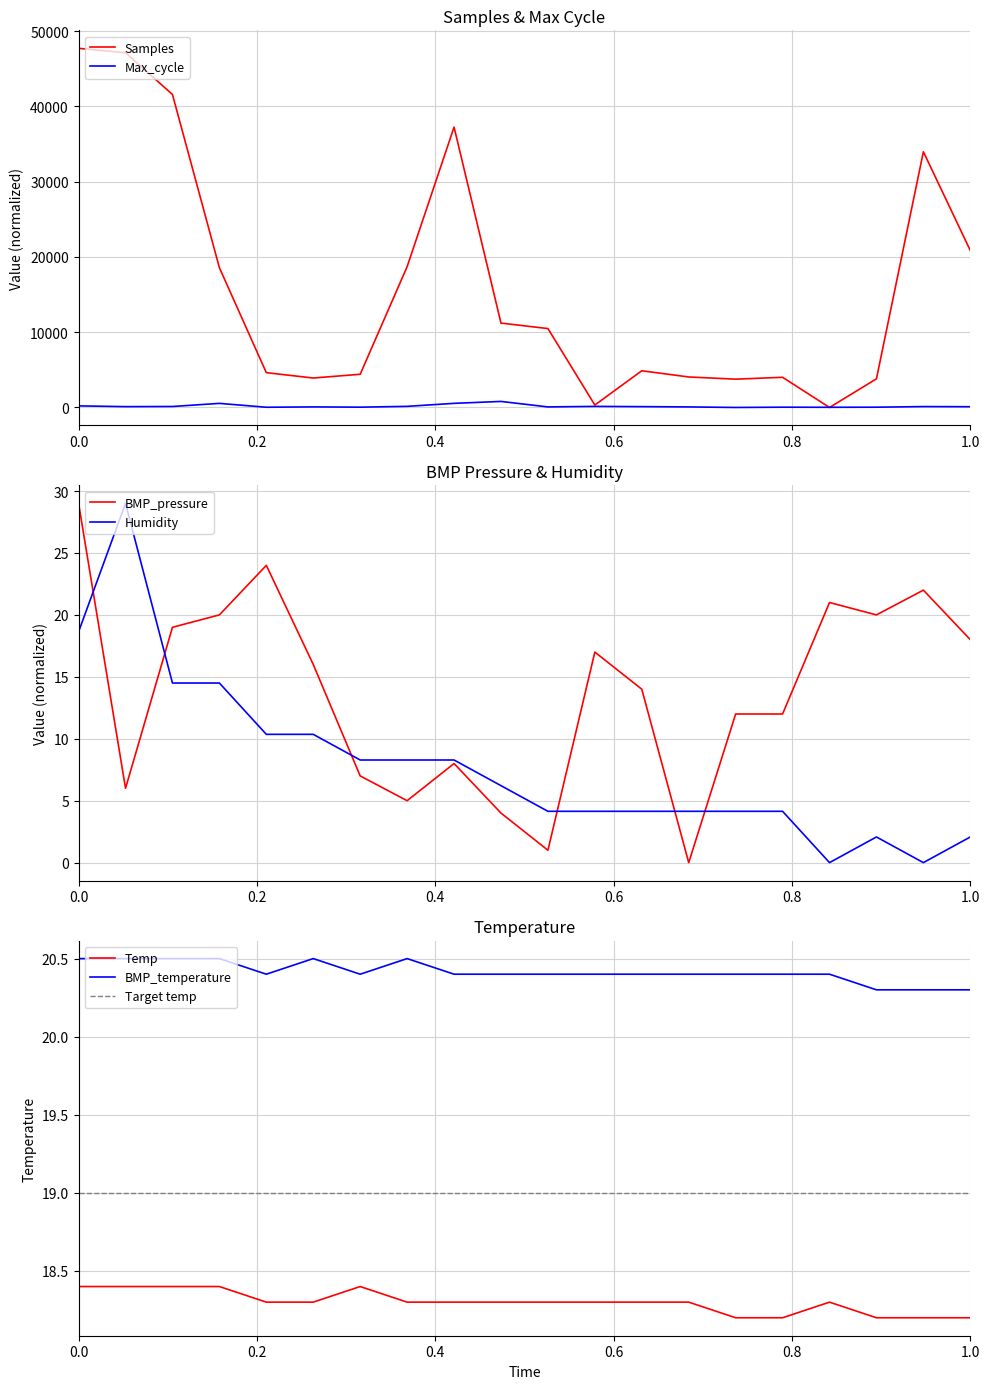

What is the total value across all series at 00:18?

19184.4